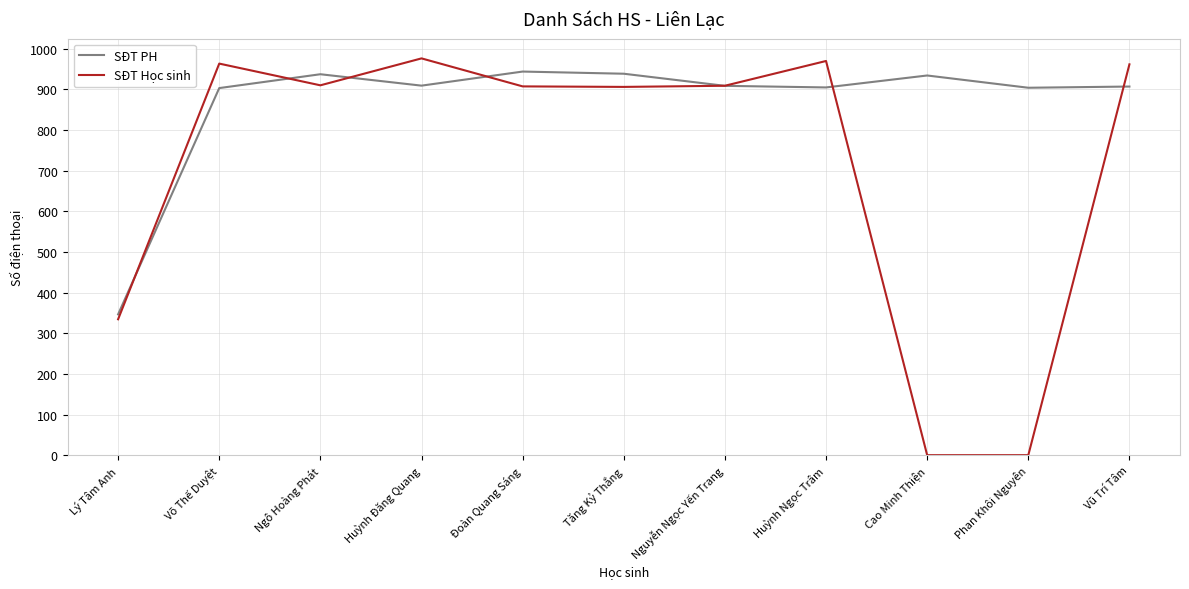

At which label does SĐT PH reach its minimum?

Lý Tâm Anh